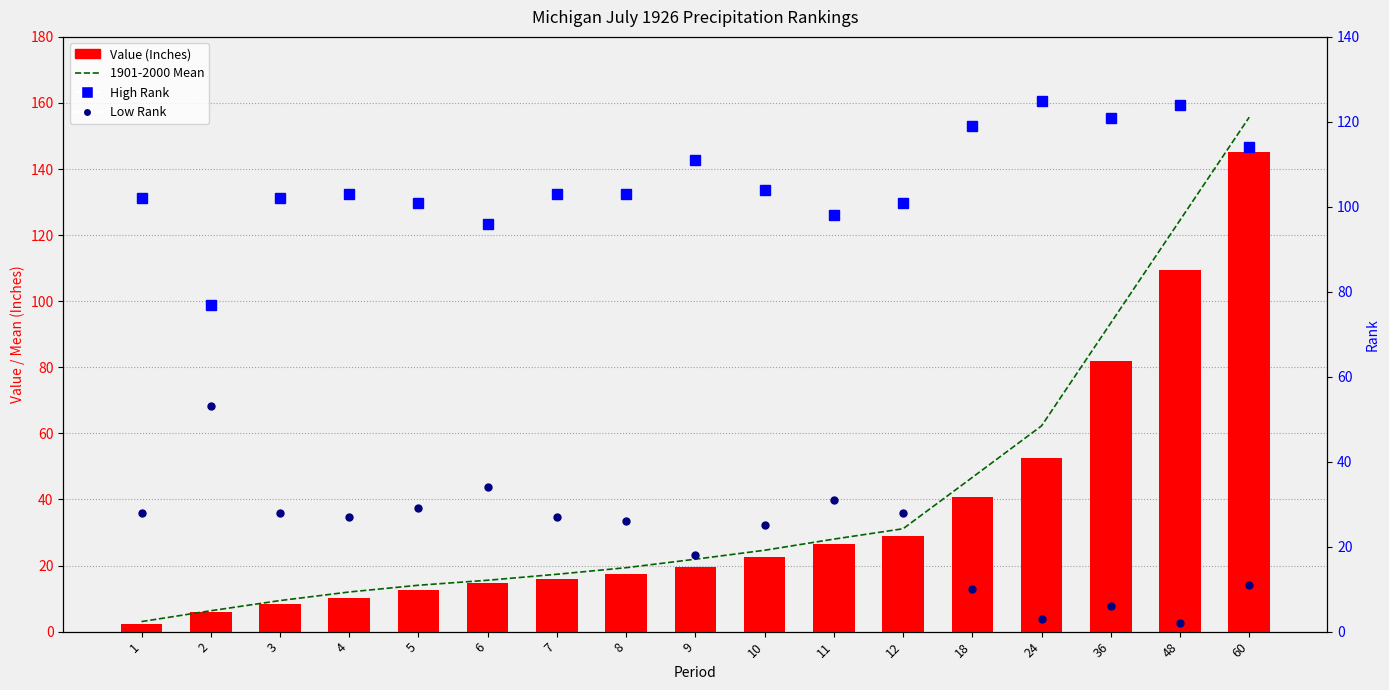

Reading right to left, what are all the values shown in this chart?

1901-2000 Mean: 60=155.7	48=124.5	36=93.4	24=62.3	18=46.7	12=31.1	11=28.0	10=24.6	9=21.9	8=19.4	7=17.4	6=15.6	5=14.0	4=12.0	3=9.4	2=6.3	1=3.0
Value (Inches): 60=145.1	48=109.6	36=82.0	24=52.4	18=40.6	12=29.1	11=26.6	10=22.6	9=19.6	8=17.6	7=16.0	6=14.6	5=12.7	4=10.3	3=8.4	2=6.0	1=2.4
High Rank: 60=114.0	48=124.0	36=121.0	24=125.0	18=119.0	12=101.0	11=98.0	10=104.0	9=111.0	8=103.0	7=103.0	6=96.0	5=101.0	4=103.0	3=102.0	2=77.0	1=102.0
Low Rank: 60=11.0	48=2.0	36=6.0	24=3.0	18=10.0	12=28.0	11=31.0	10=25.0	9=18.0	8=26.0	7=27.0	6=34.0	5=29.0	4=27.0	3=28.0	2=53.0	1=28.0